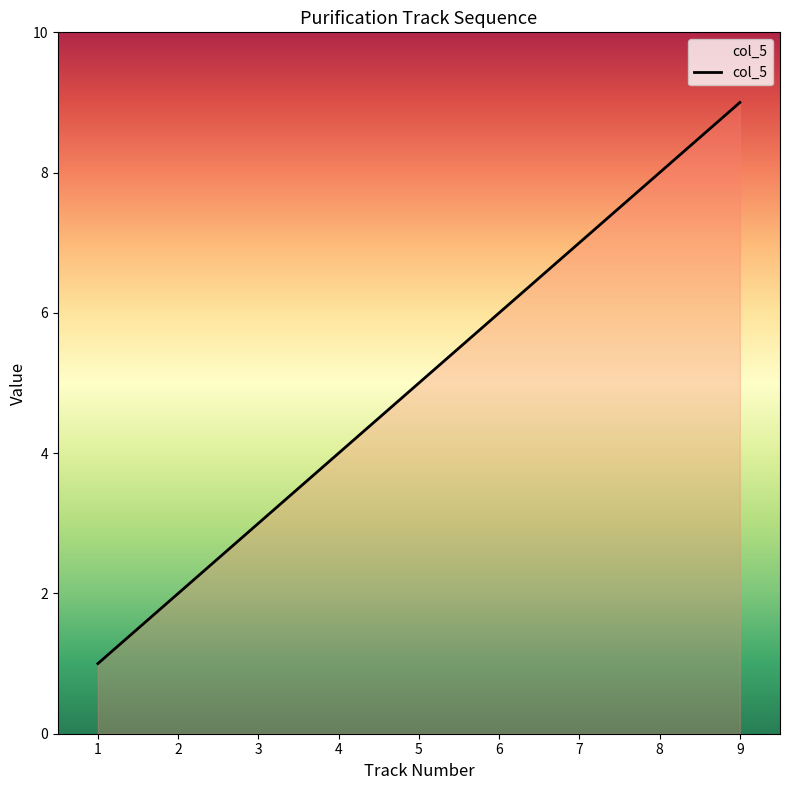

What is the ratio of the value at 8 to the value at 9?

0.9